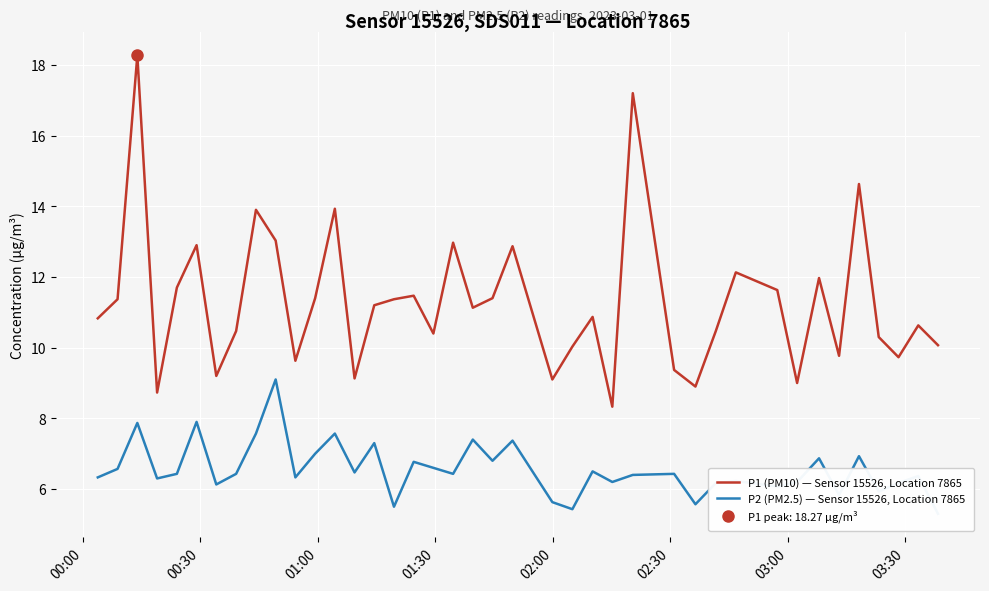

What is the maximum value for P1 (PM10) — Sensor 15526, Location 7865?

18.3